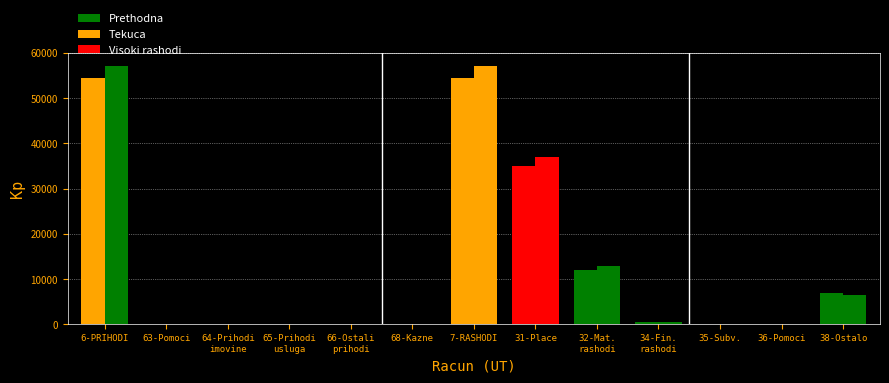

What is the difference between the Tekuca values at 7-RASHODI and 63-Pomoci?

57166.2